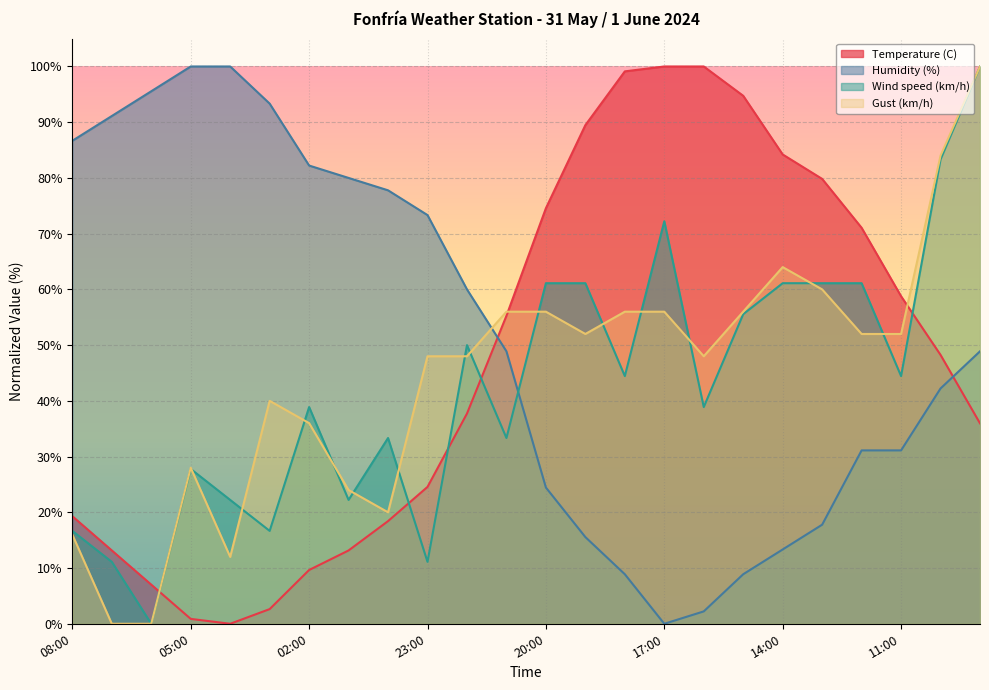

What is the difference between the Gust (km/h) values at 10:00 and 22:00?

36.0